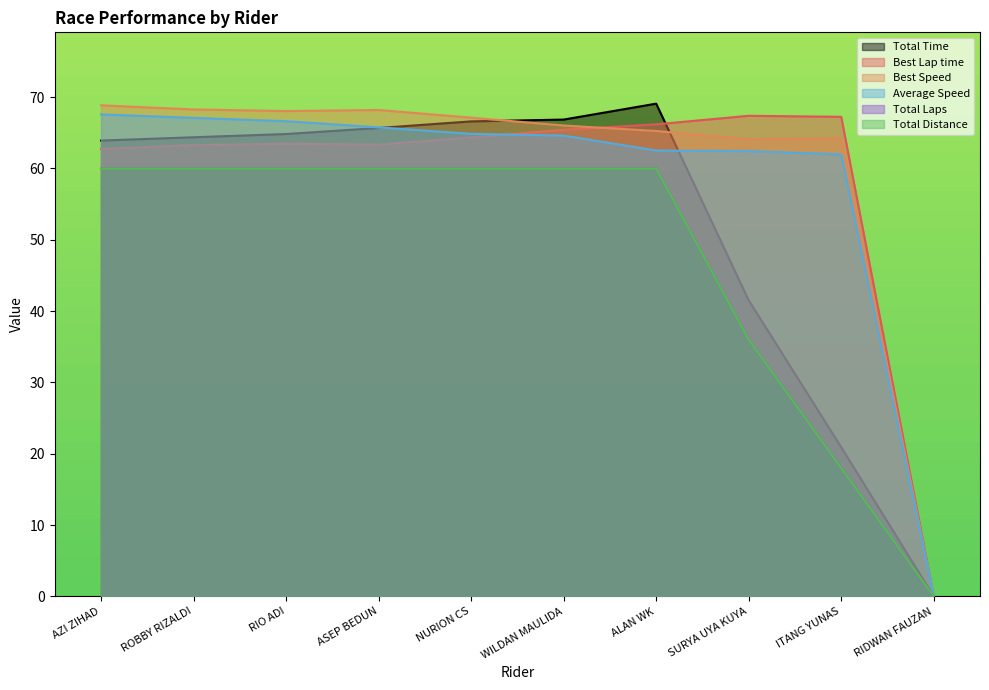

What is the label of the 6th point from the left?

WILDAN MAULIDA